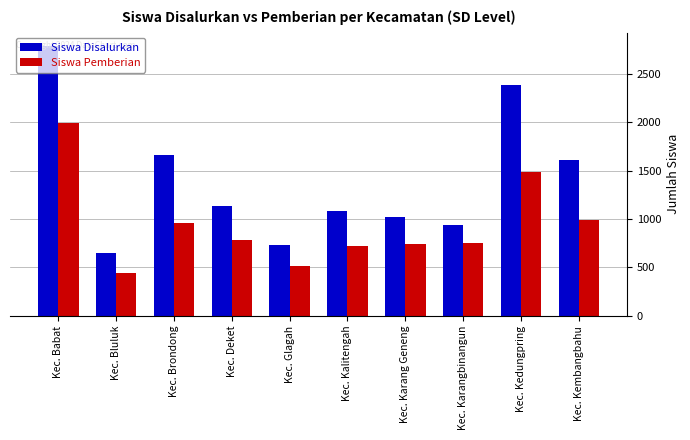

Is it true that Siswa Pemberian equals 1717 at Kec. Kembangbahu?

False